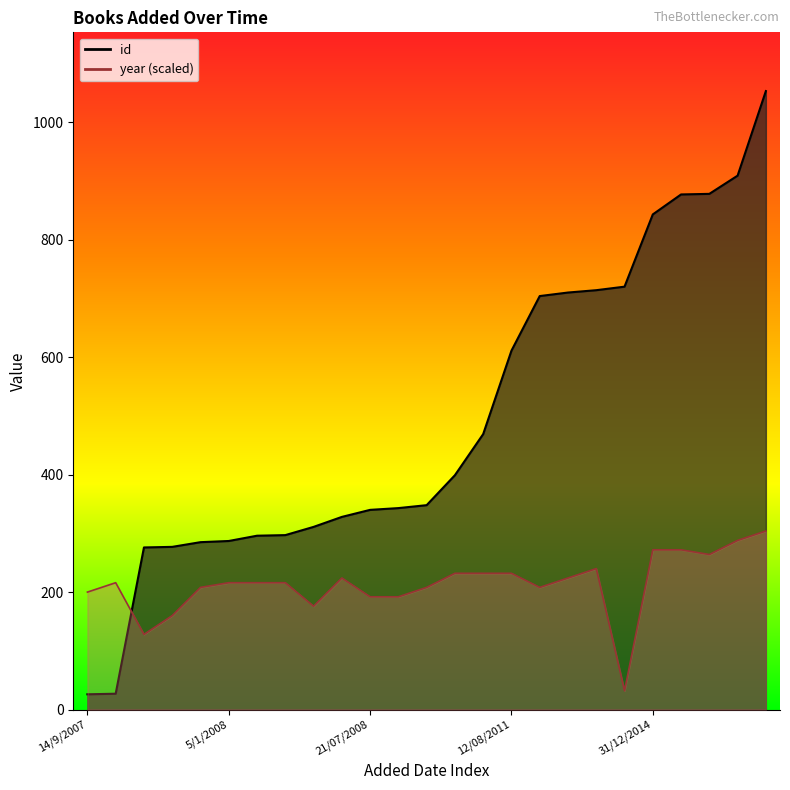

What is the difference between the highest and lowest values at 4/11/2007?

77